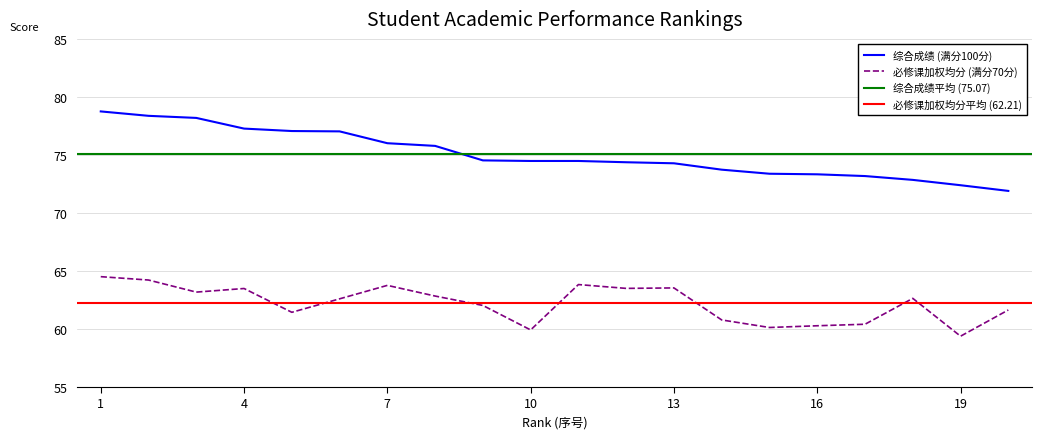

Which category has the highest value across all series?

1